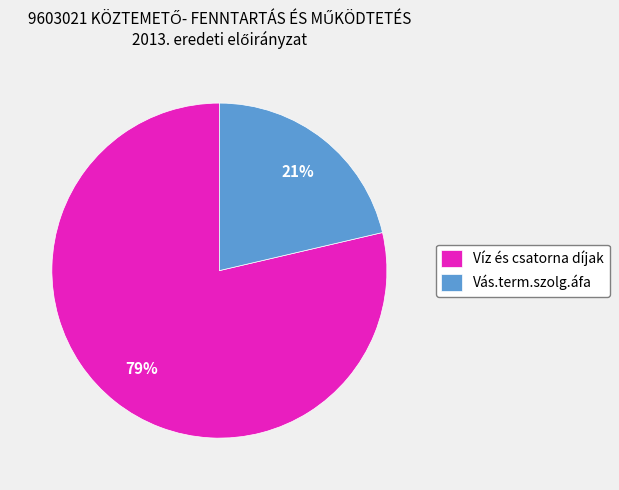

To the nearest percent, what percentage of the pie is Víz és csatorna díjak?

79%